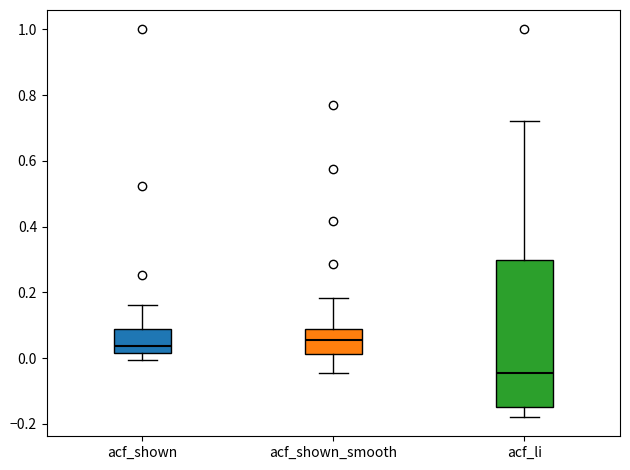

Reading left to right, read every box against the y-axis: the position of its median line, the range the box covers, and the ends of its whiskers. The values are not printed on the chart, so give them approximately, as read against the axis.

acf_shown: median 0.04, box 0.02 to 0.08, whiskers 0.00 to 0.16
acf_shown_smooth: median 0.06, box 0.02 to 0.08, whiskers -0.04 to 0.18
acf_li: median -0.04, box -0.16 to 0.30, whiskers -0.18 to 0.72